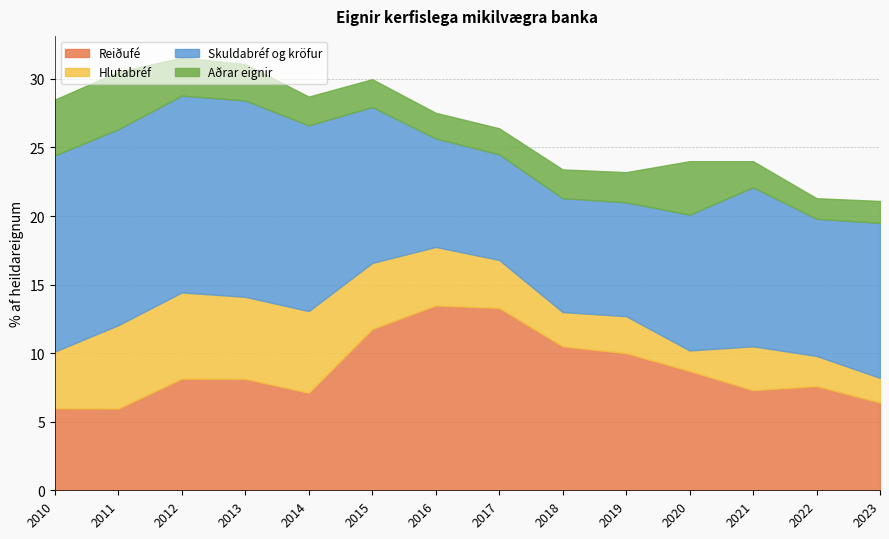

At which label does Skuldabréf og kröfur first exceed 11?

2010